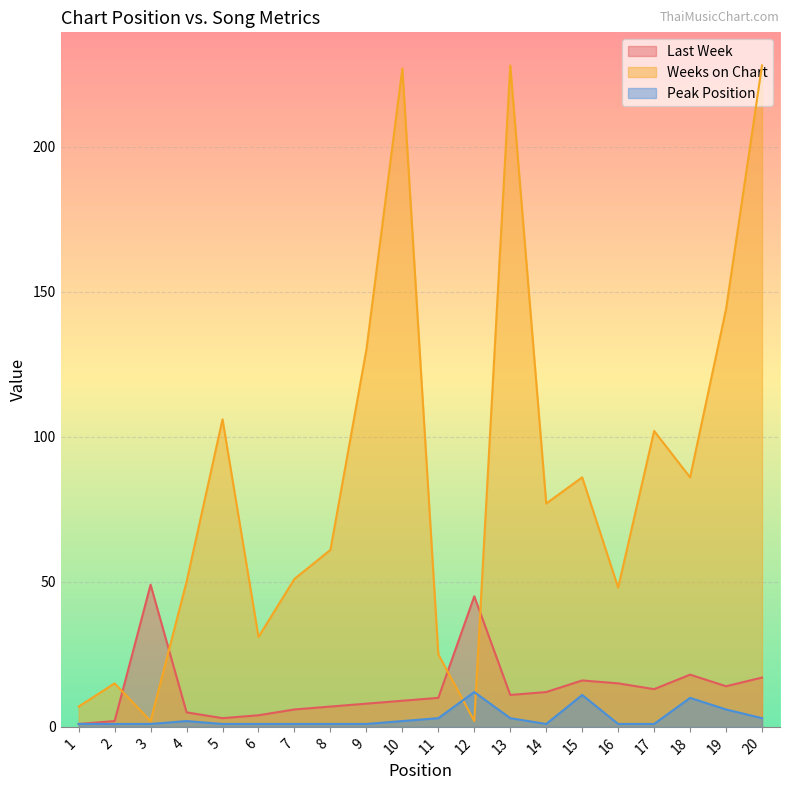

Is it true that Weeks on Chart equals 42 at 5?

False